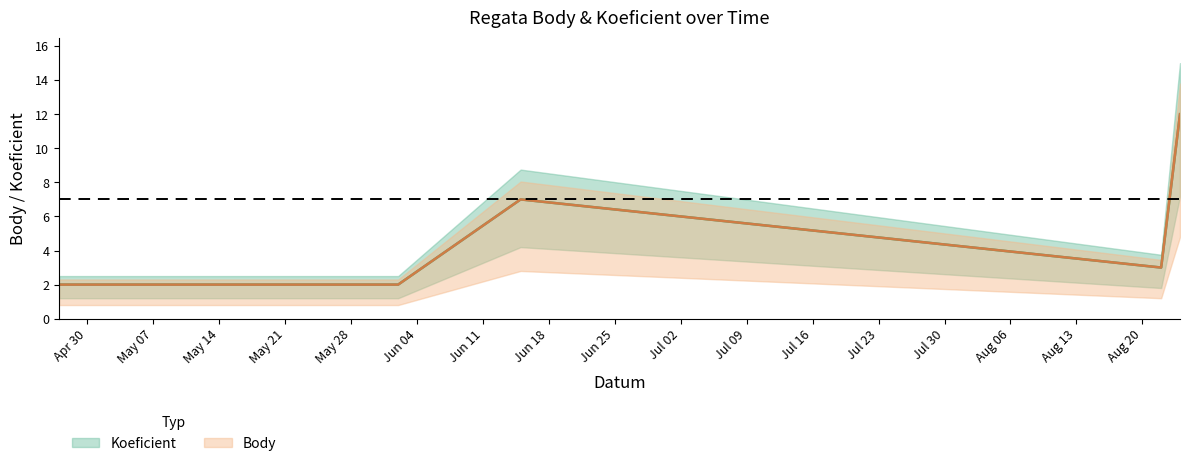

Is it true that Body equals 3 at 2024-08-22?

True